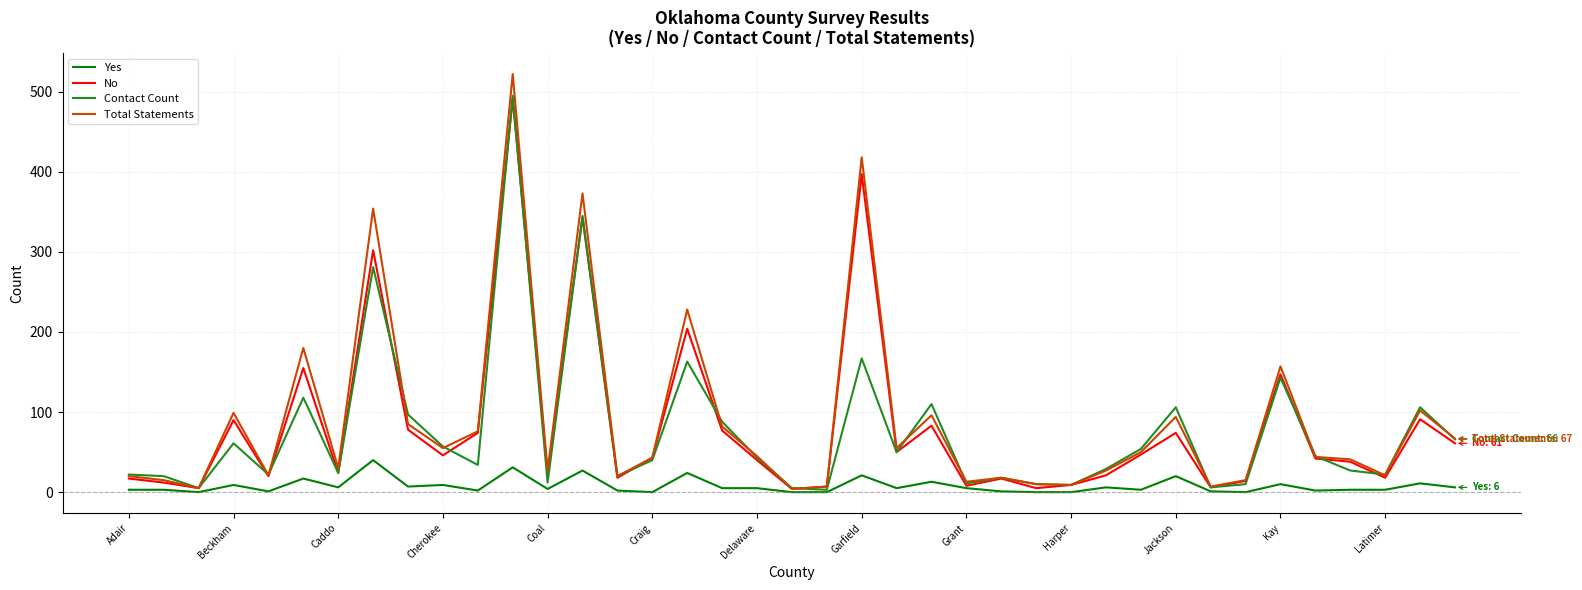

Which series has the largest range (max minus min)?

Total Statements